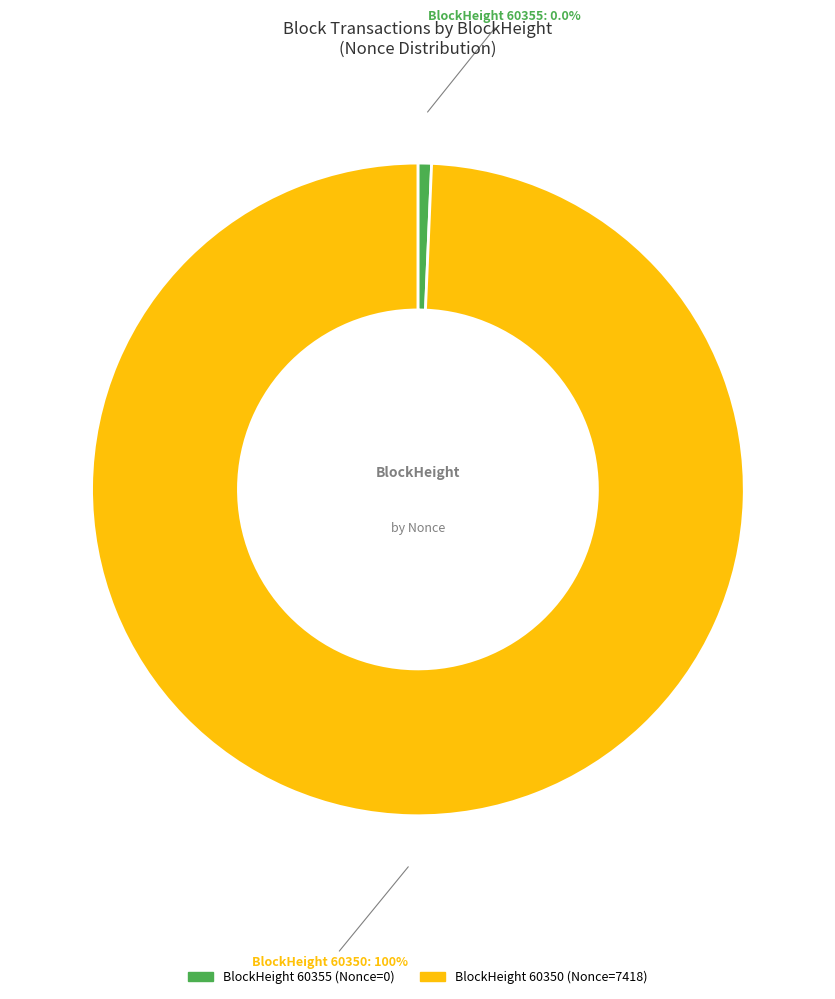

Which slice is the smallest?

60355